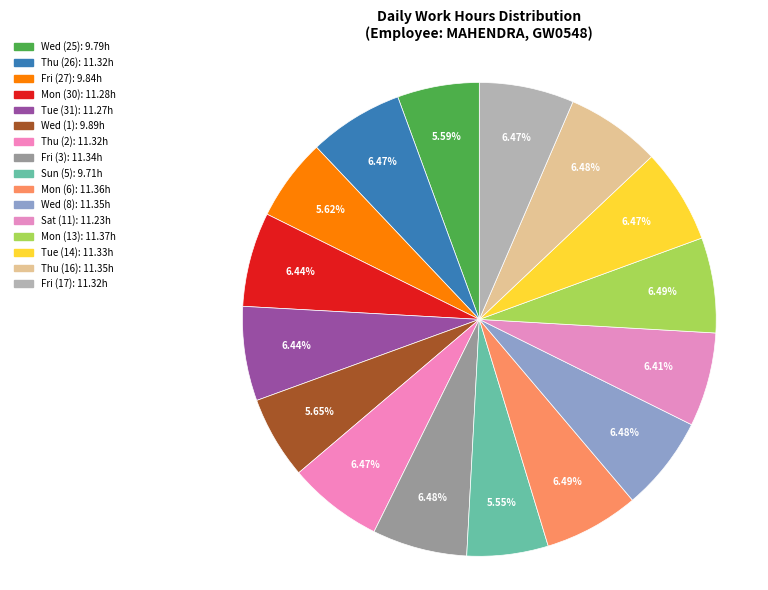

True or false: Mon (13) accounts for 21% of the total.

False